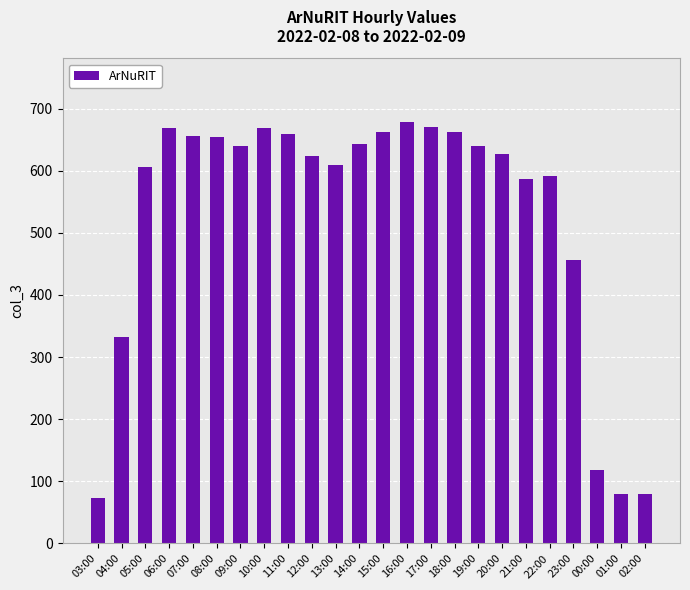

Between 17:00 and 12:00, which is larger?

17:00